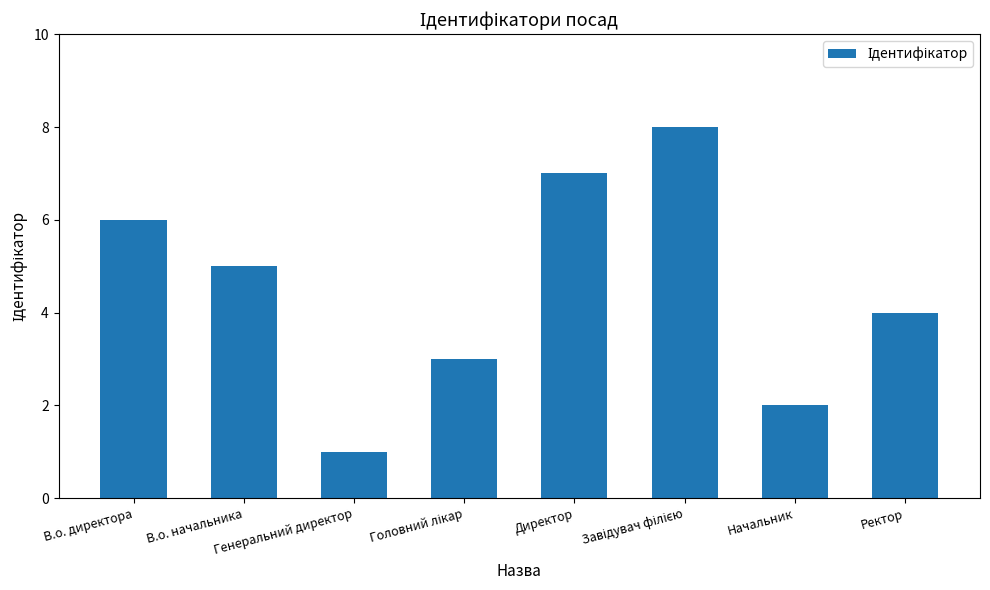

How many categories are shown in the chart?

8